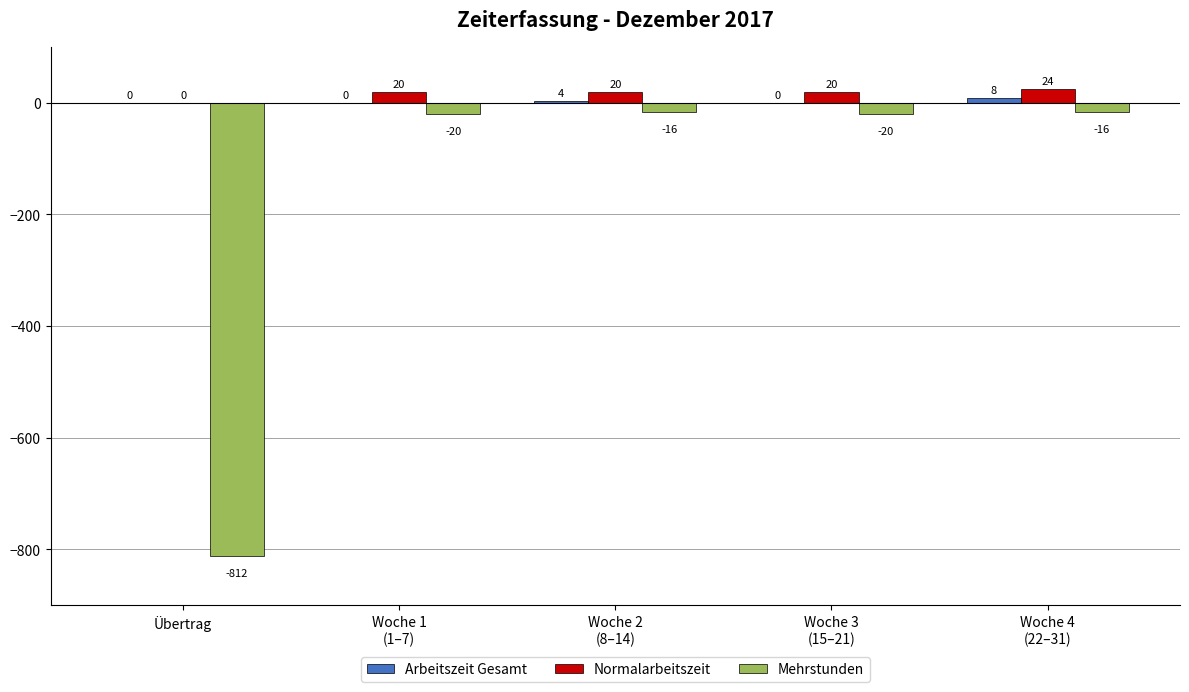

What is the greatest value displayed?

24